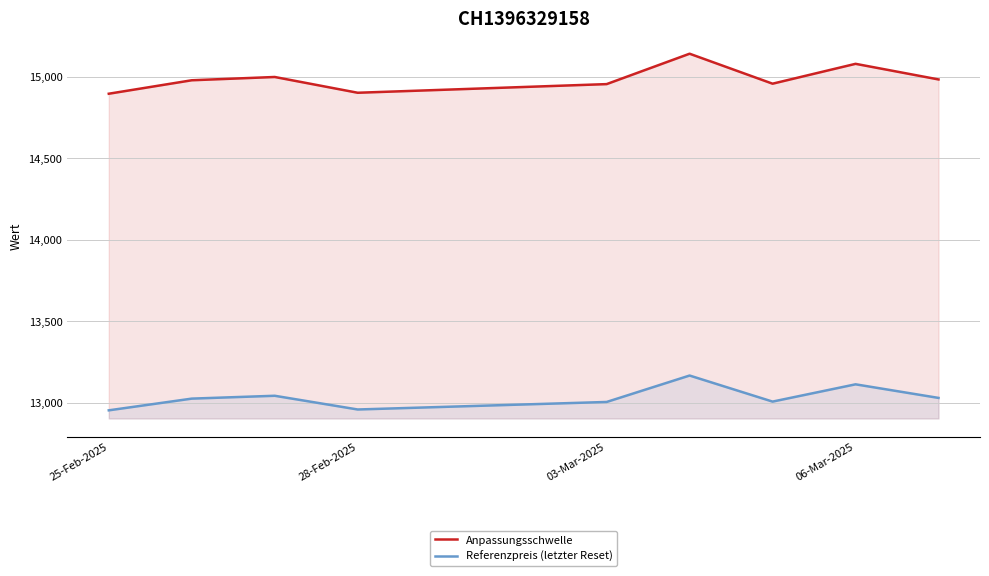

Reading left to right, what are all the values shown in this chart?

Anpassungsschwelle: 14896.1	14978.8	14998.9	14902.1	14955.2	15141.7	14957.8	15079.7	14983.8
Referenzpreis (letzter Reset): 12953.2	13025.0	13042.5	12958.3	13004.5	13166.7	13006.7	13112.8	13029.4